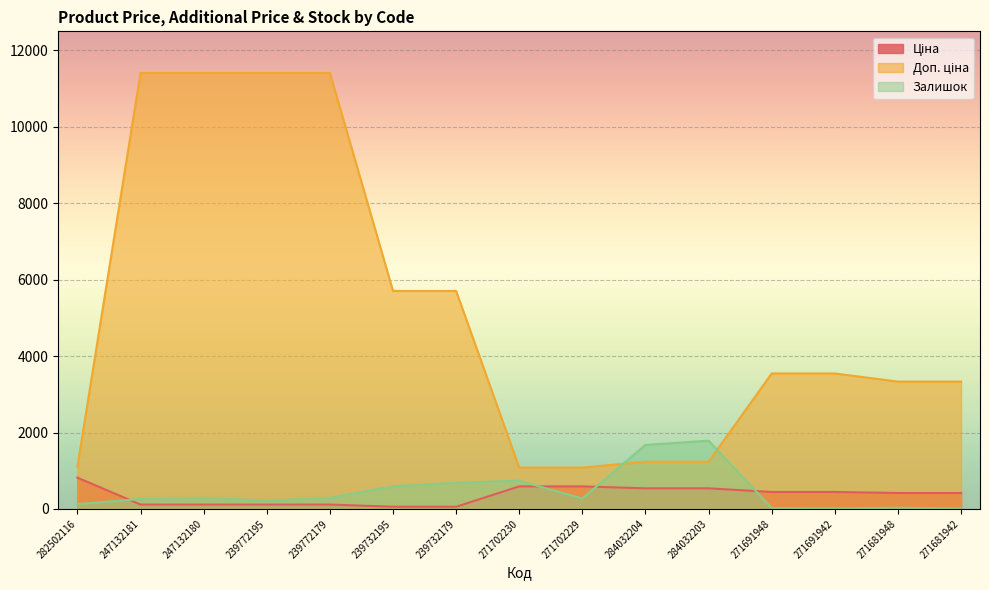

Which series has the largest total across all categories?

Доп. ціна